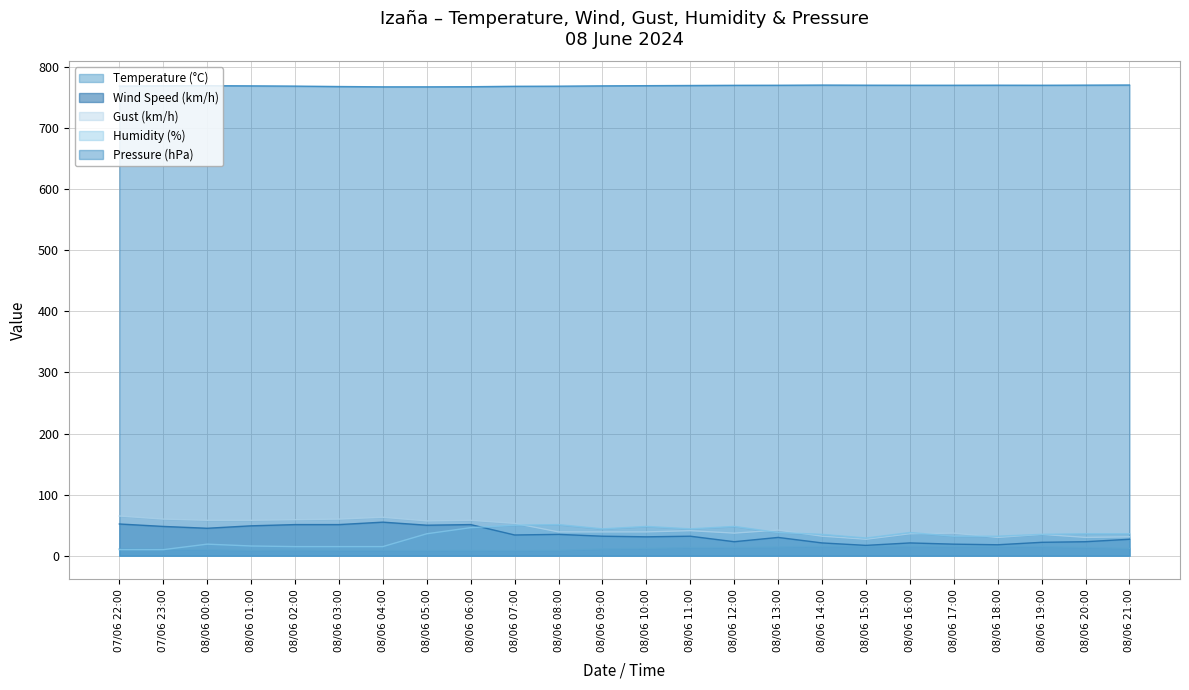

What is the smallest value displayed?

8.4